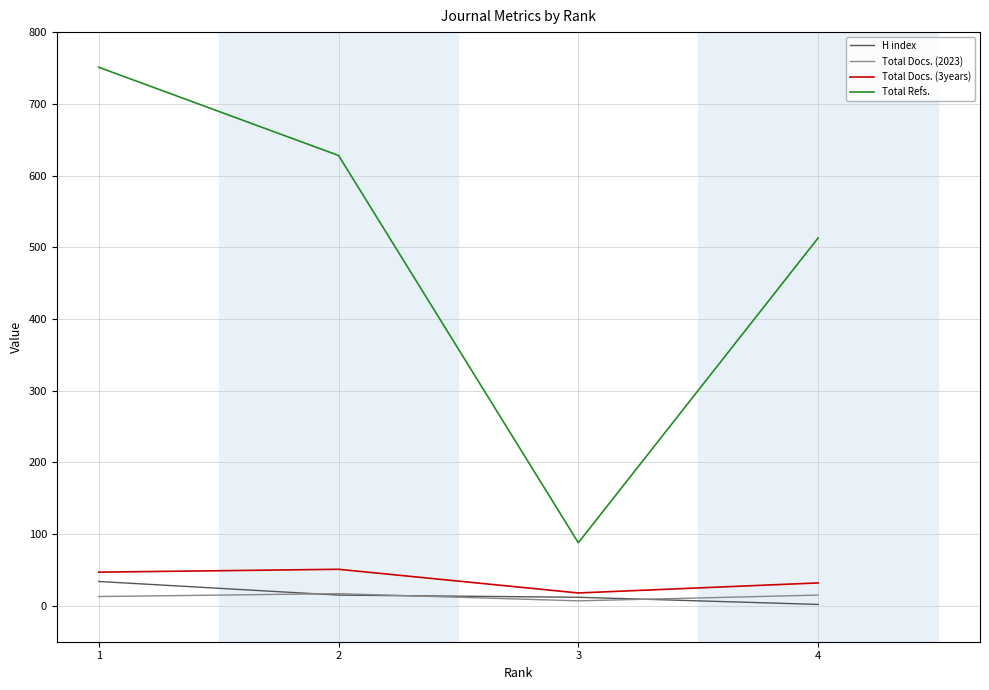

What is the lowest value of the Total Docs. (2023) series?

7